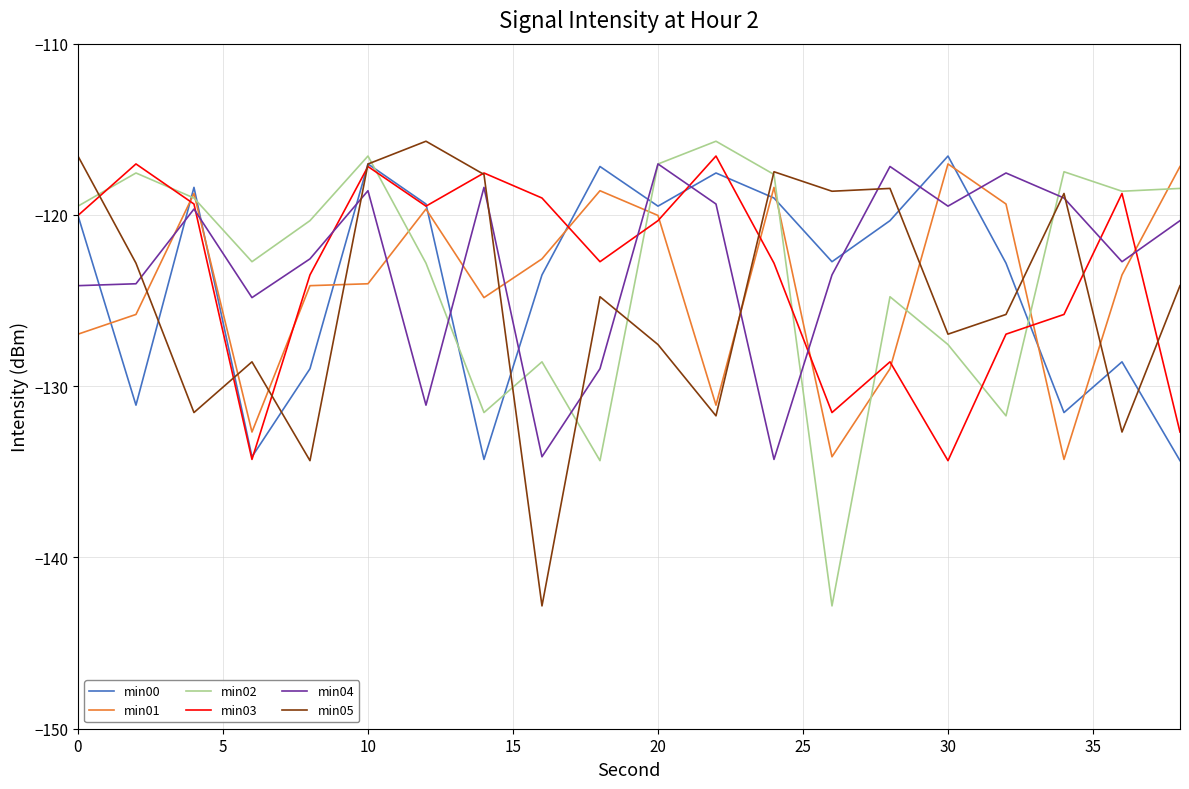

Which series ends up on top after the final intersection of min00 and min04?

min04